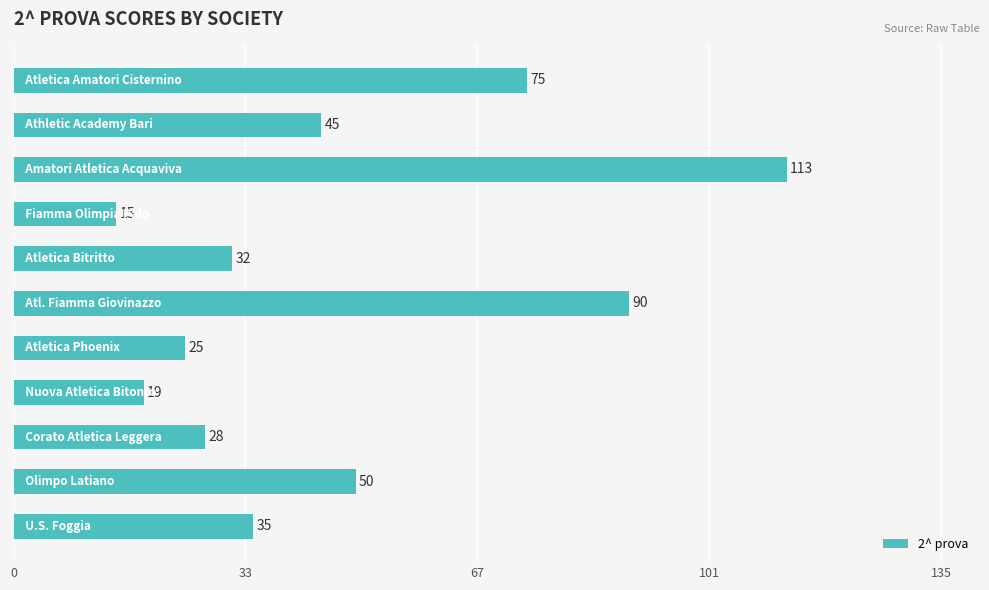

What is the value of the 6th bar from the top?

90